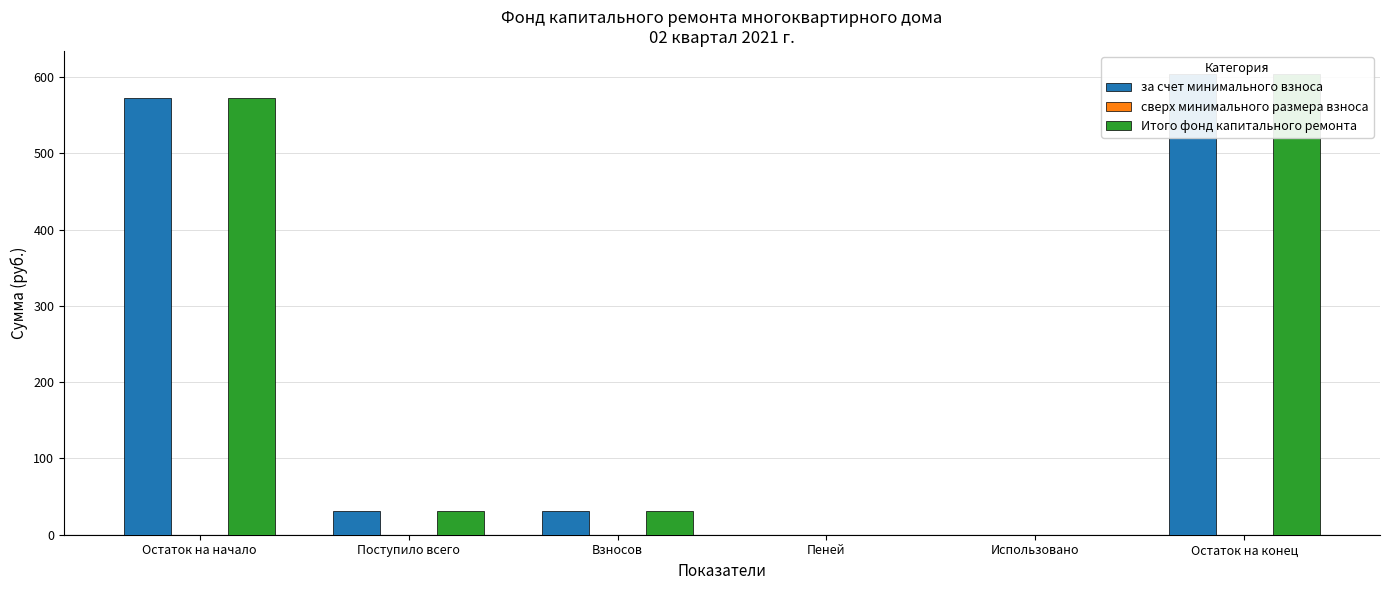

What is the sum of all Итого фонд капитального ремонта values?

1239.0